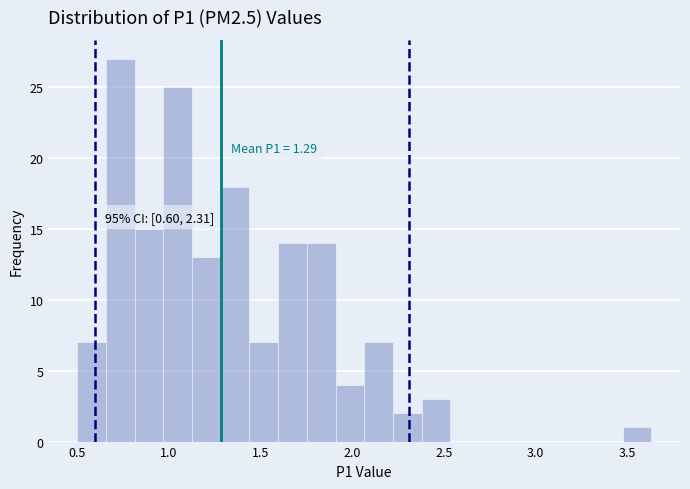

Read against the x-axis, roughly where is the centre of the tallest bar?

0.75